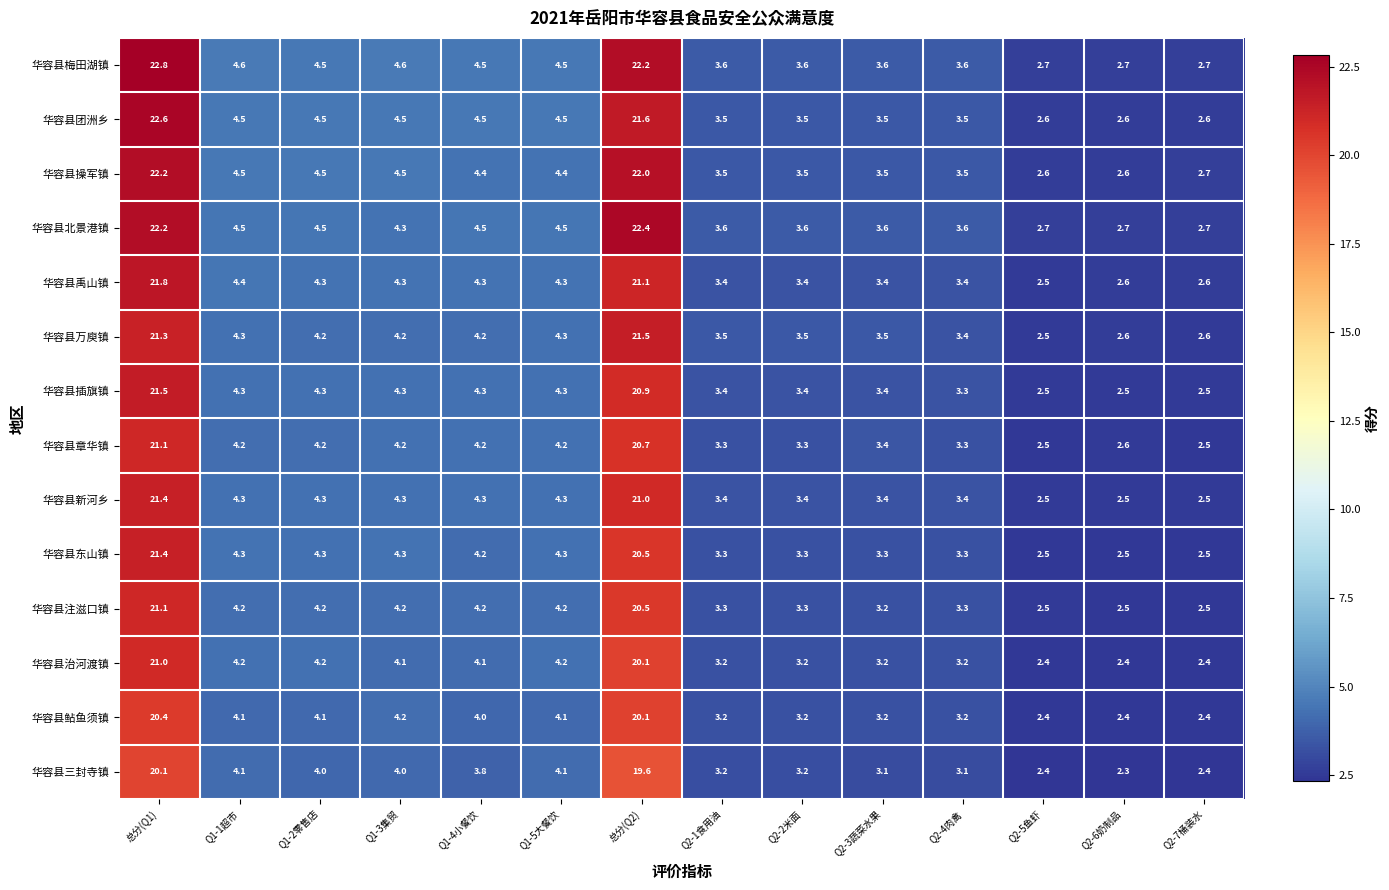

At which category is the sum across all series the highest?

总分(Q1)